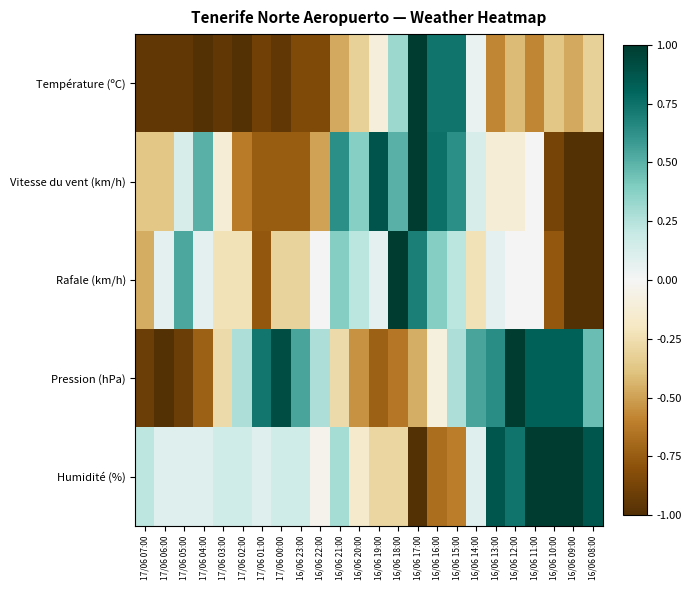

Between 17/06 02:00 and 16/06 12:00, which is larger?

16/06 12:00